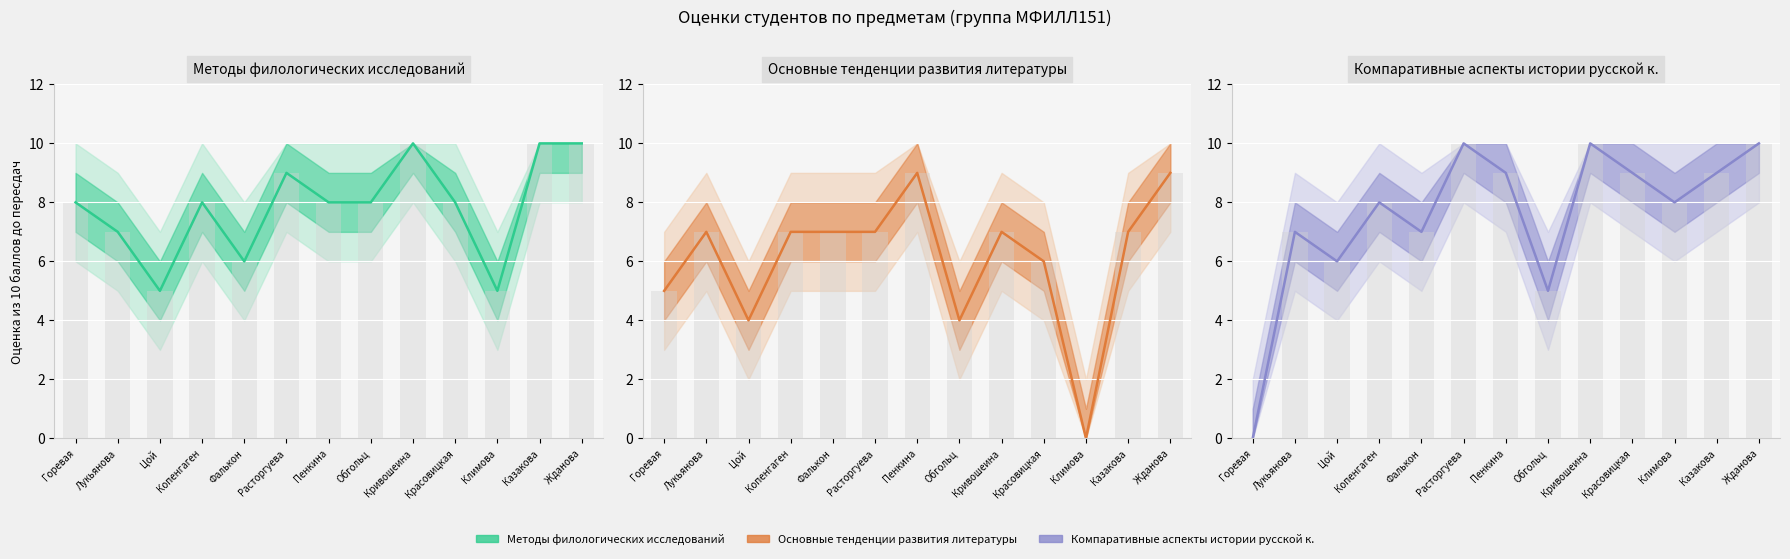

Rank the categories by Методы филологических исследований value from lowest to highest.

Цой, Климова, Фалькон, Лукьянова, Горевая, Копенгаген, Пенкина, Обгольц, Красовицкая, Расторгуева, Кривошеина, Казакова, Жданова